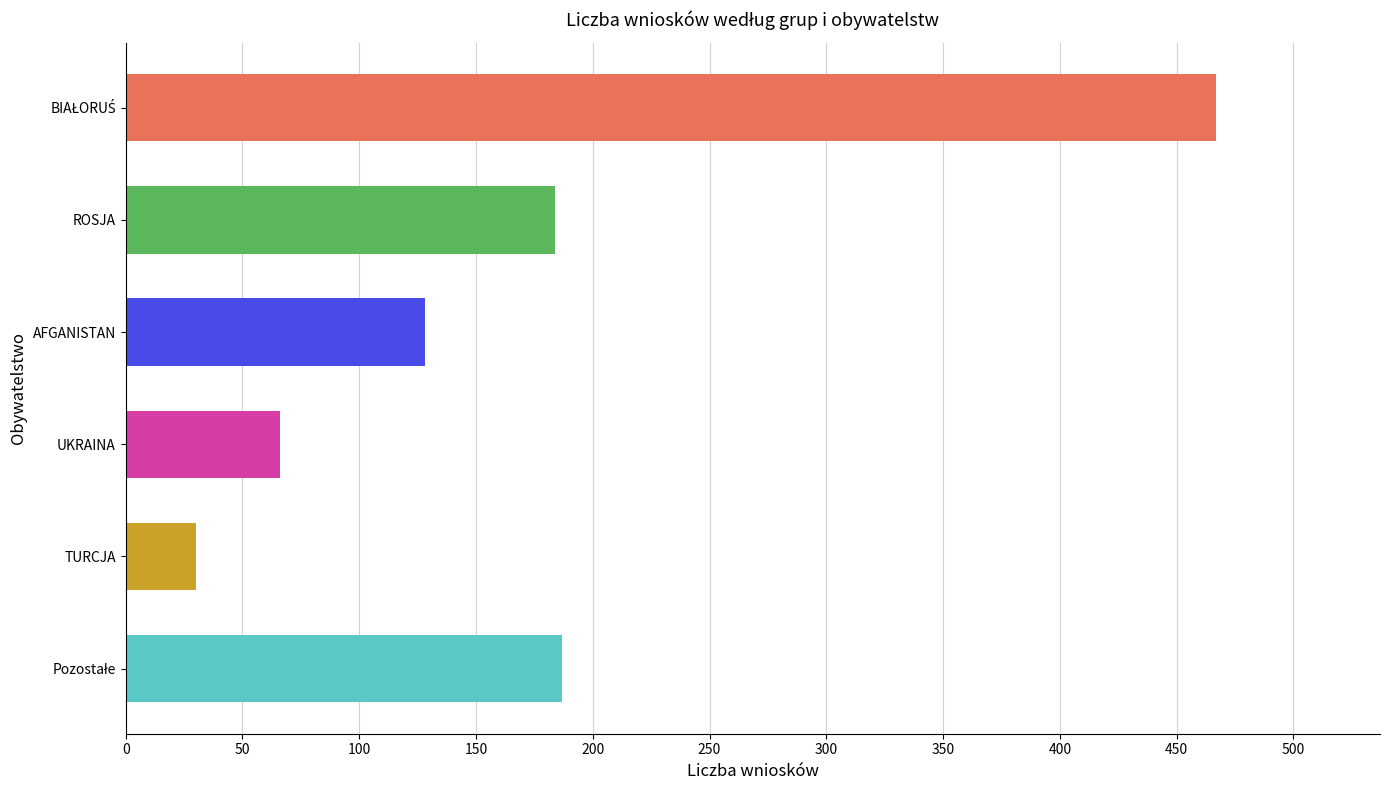

True or false: Pozostałe has a value of 234 at PIERWSZE (Wnioski).

False